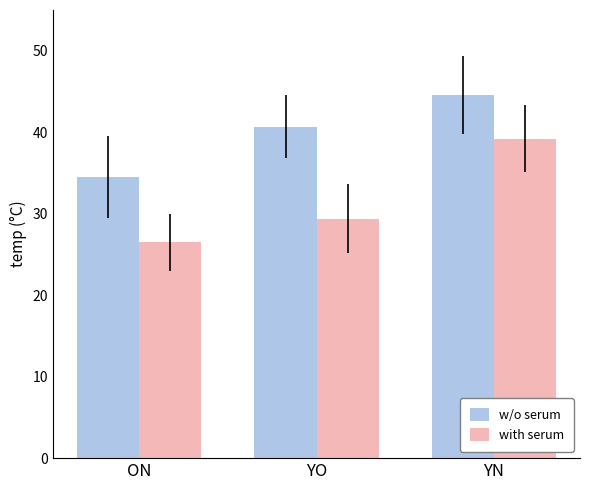

What is the minimum value shown in the chart?

26.5